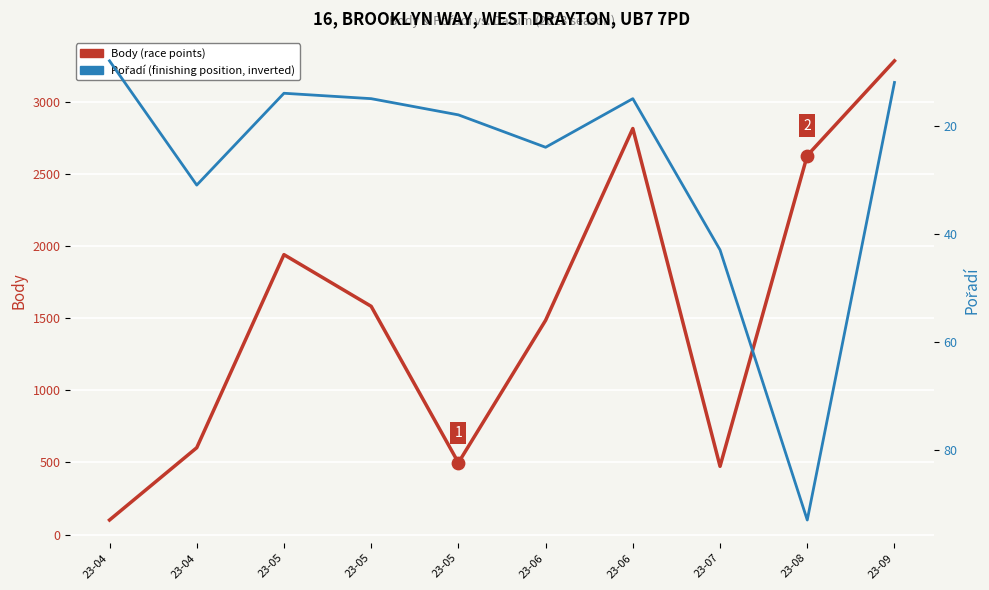

Which series has the largest Y range (max minus min)?

Body